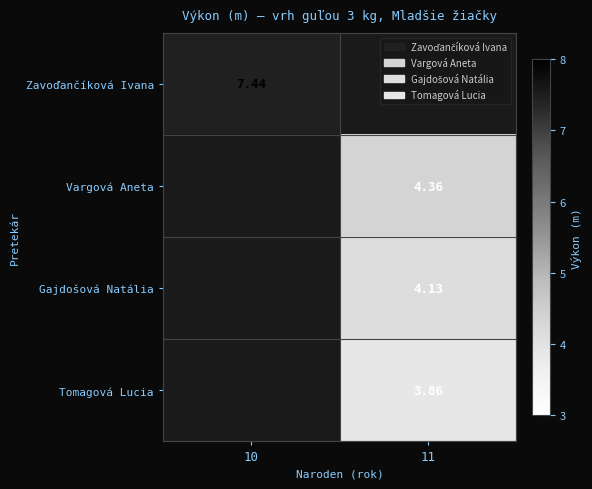

Rank the categories by Gajdošová Natália value from lowest to highest.

10, 11